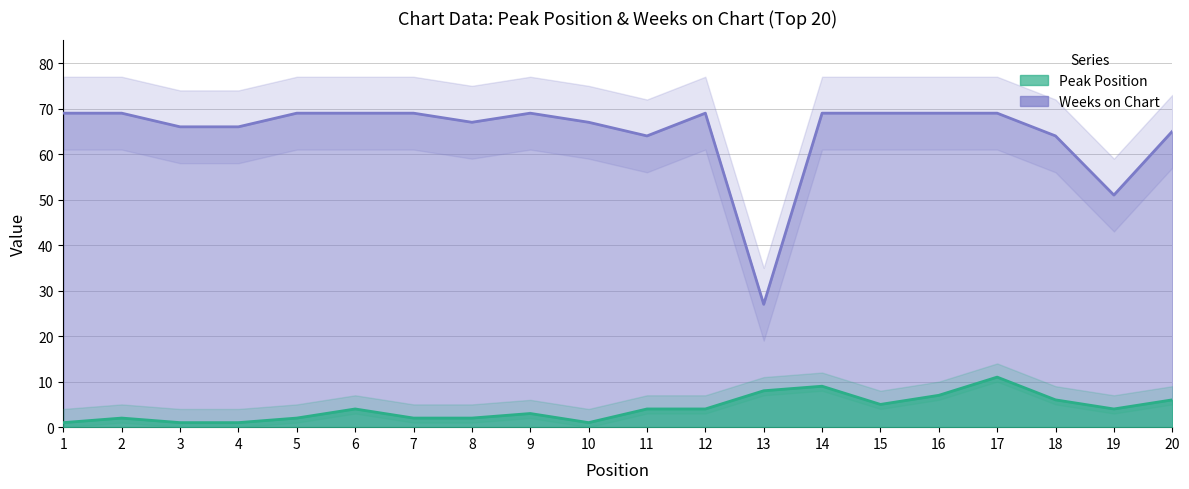

Reading left to right, transcribe all the data shown in this chart.

Peak Position: 1	2	1	1	2	4	2	2	3	1	4	4	8	9	5	7	11	6	4	6
Weeks on Chart: 69	69	66	66	69	69	69	67	69	67	64	69	27	69	69	69	69	64	51	65